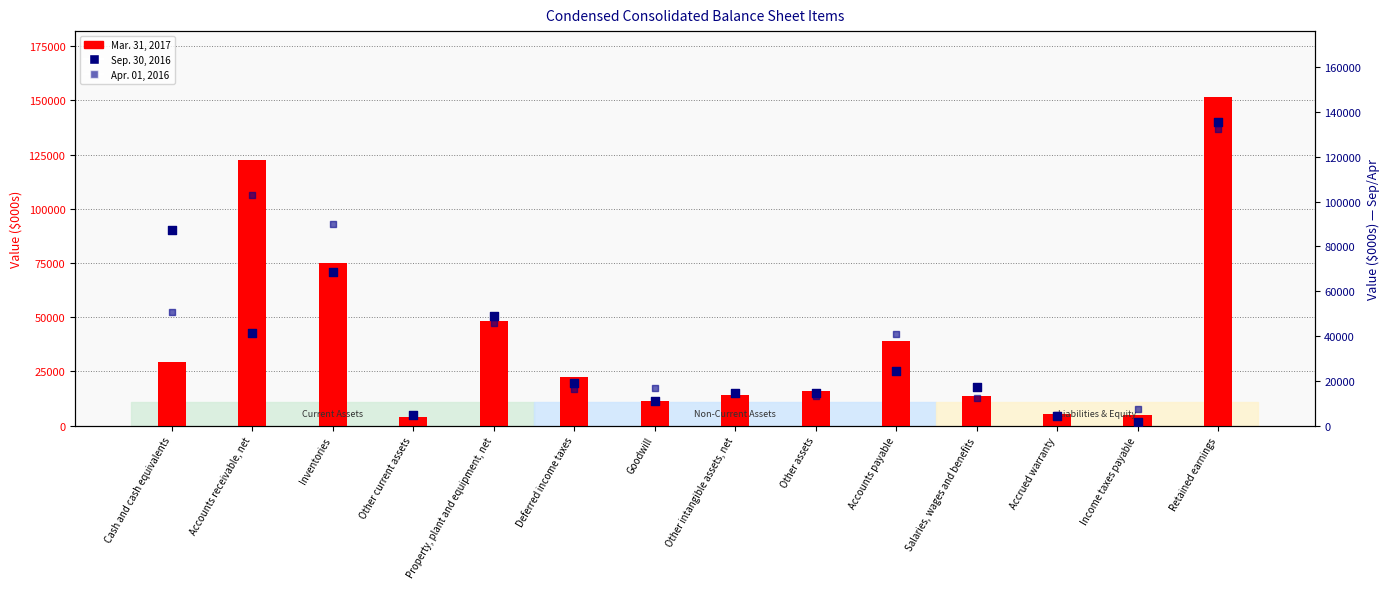

At how many categories does at least one series exceed 102034?

2